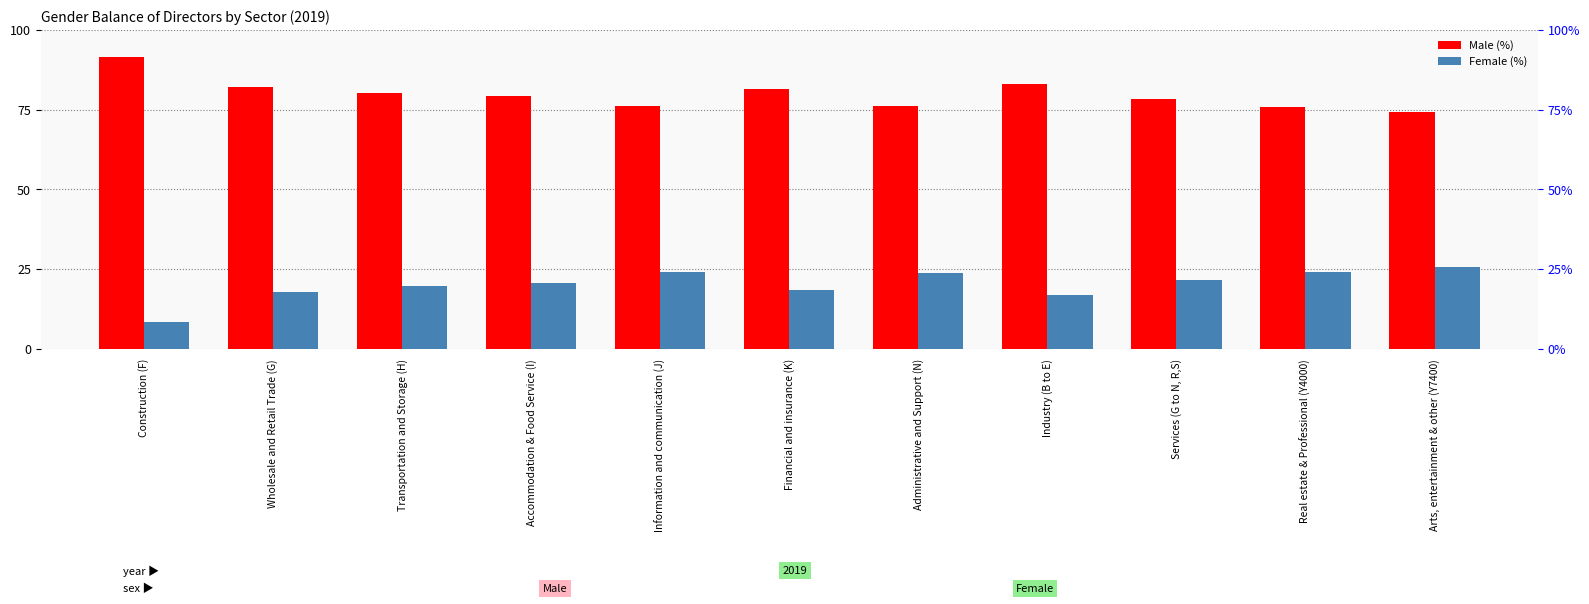

What are all the series names shown in the legend?

Male, Female